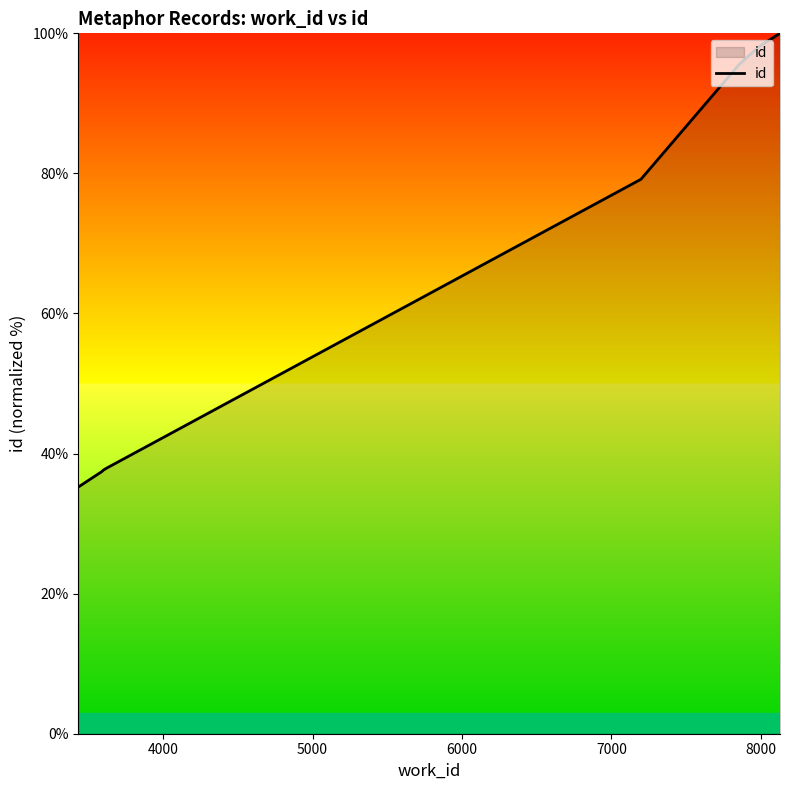

What is the smallest value displayed?

35.2